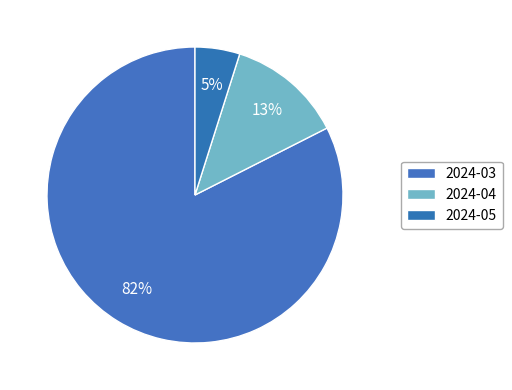

Which has a higher value, 2024-04 or 2024-03?

2024-03